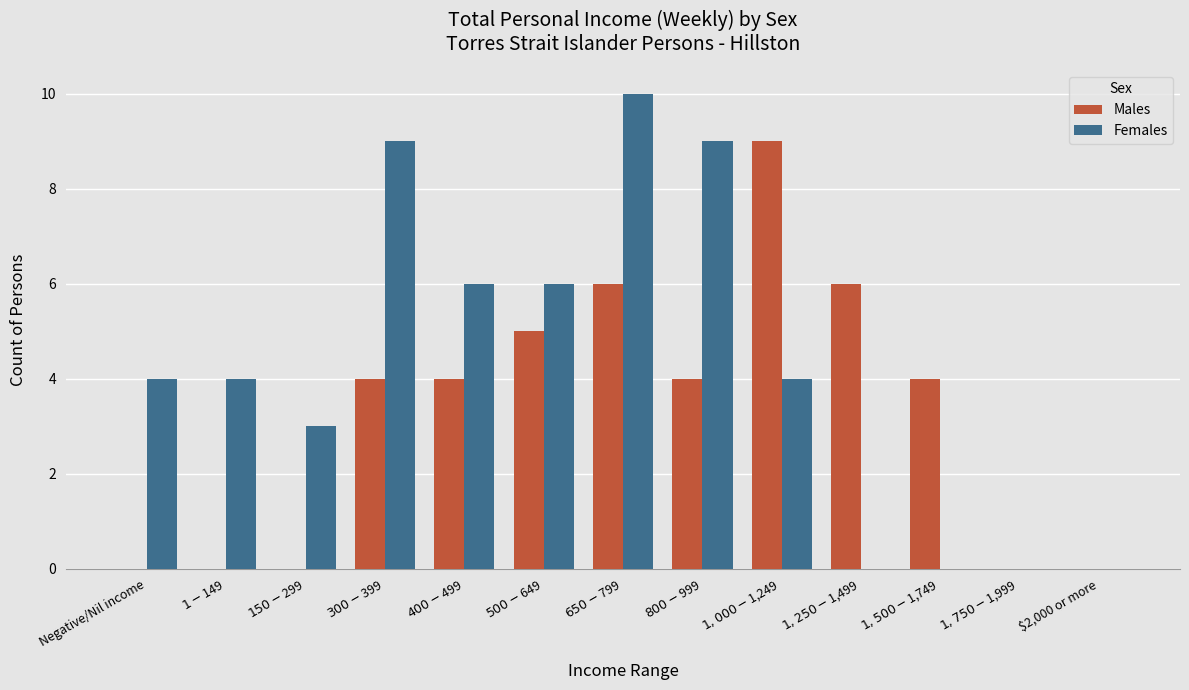

What is the sum of all Males values?

42